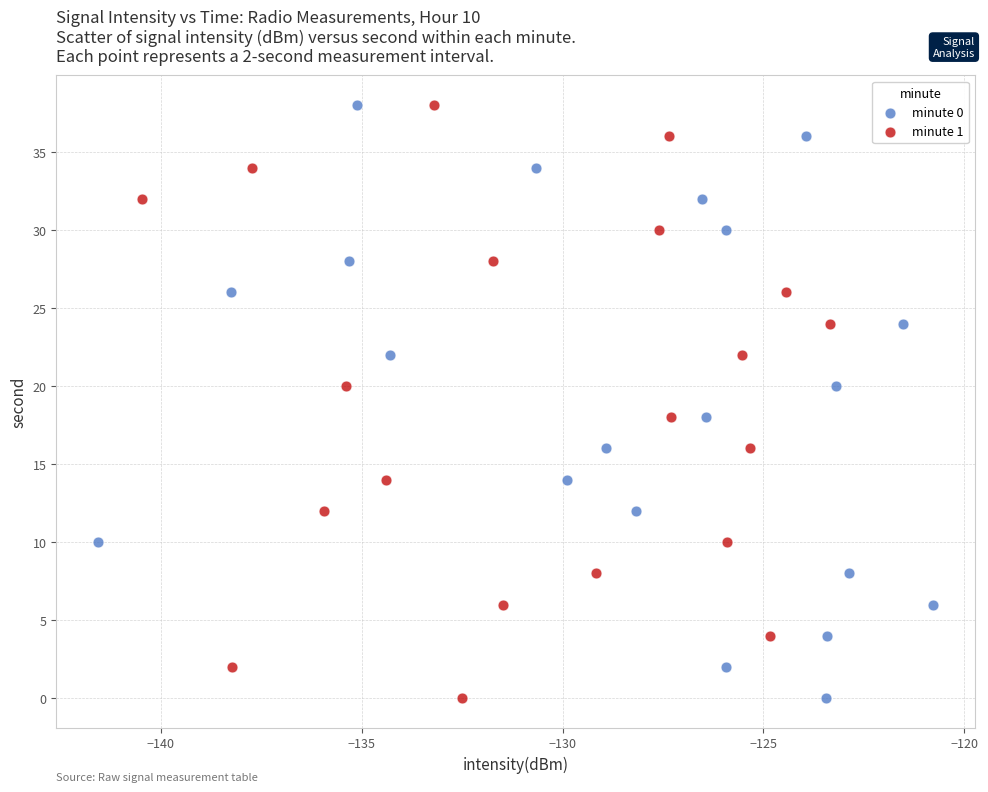

What are all the series names shown in the legend?

minute 0, minute 1